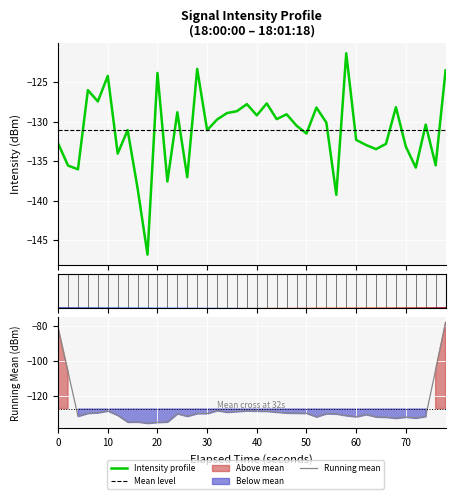

Reading left to right, transcribe all the data shown in this chart.

-132.8	-135.6	-136.0	-126.0	-127.5	-124.2	-134.0	-131.1	-138.4	-146.8	-123.9	-137.6	-128.8	-137.0	-123.3	-131.1	-129.7	-128.9	-128.7	-127.8	-129.2	-127.7	-129.7	-129.1	-130.5	-131.5	-128.2	-130.1	-139.3	-121.4	-132.3	-133.0	-133.5	-132.8	-128.2	-133.2	-135.8	-130.4	-135.5	-123.5